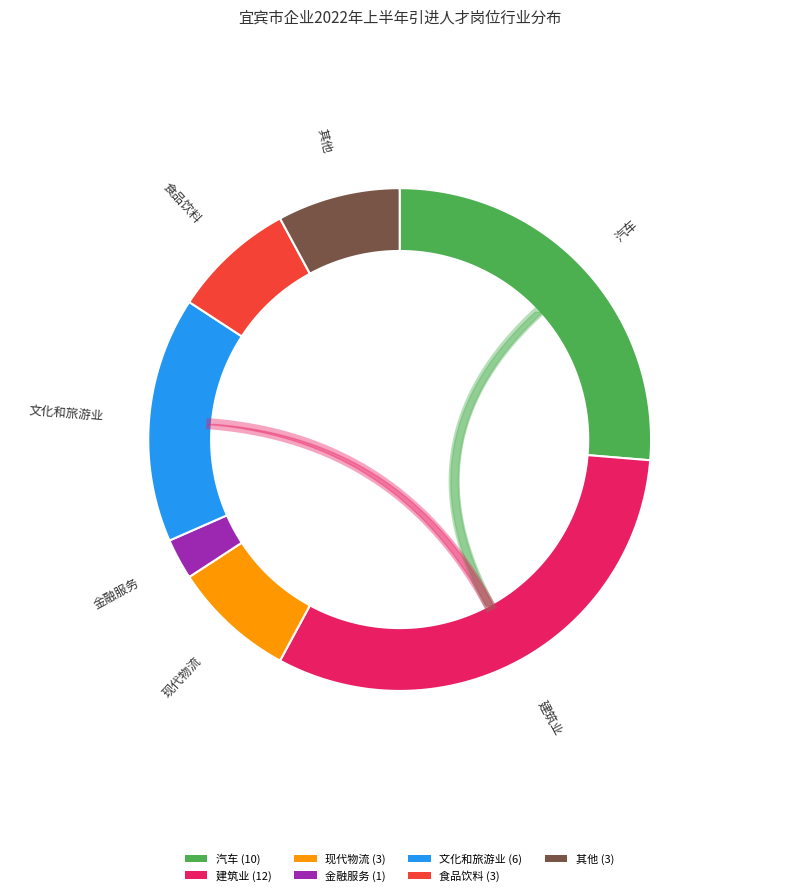

Does 文化和旅游业 account for over 50% of the chart?

No